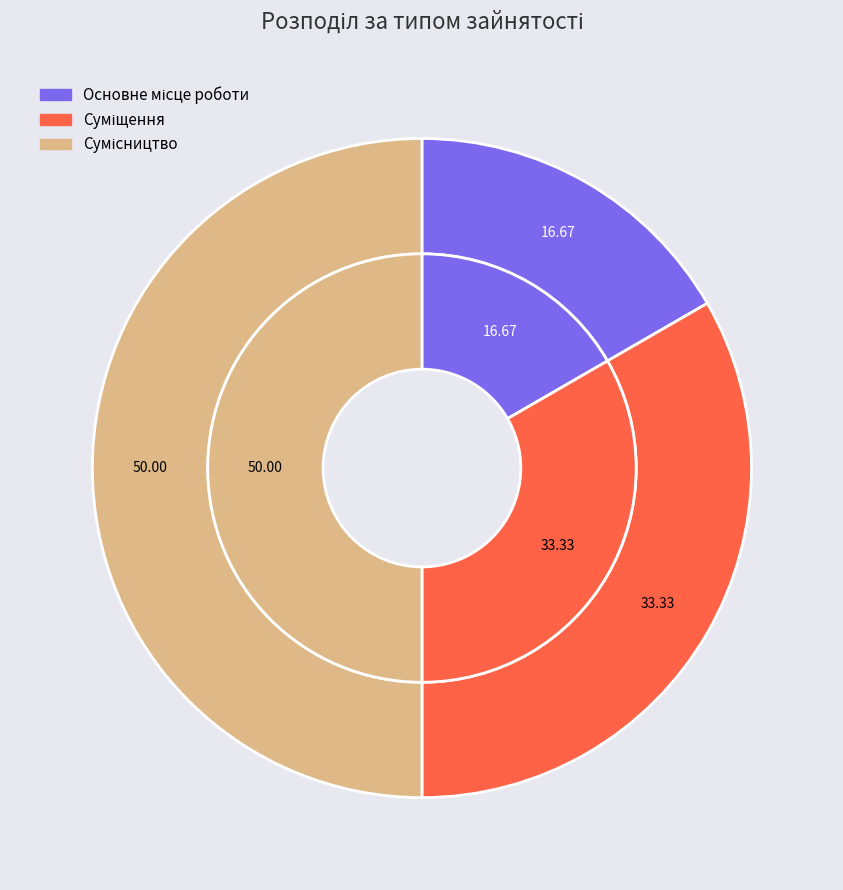

The Сумісництво slice represents 60% of the pie. True or false?

False